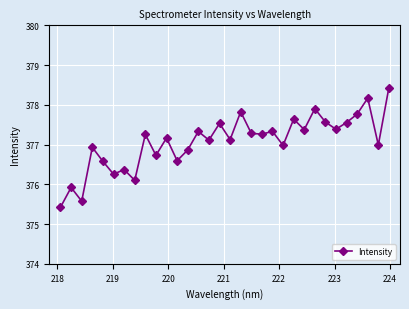

What is the value of the 31st point from the left?

377.0